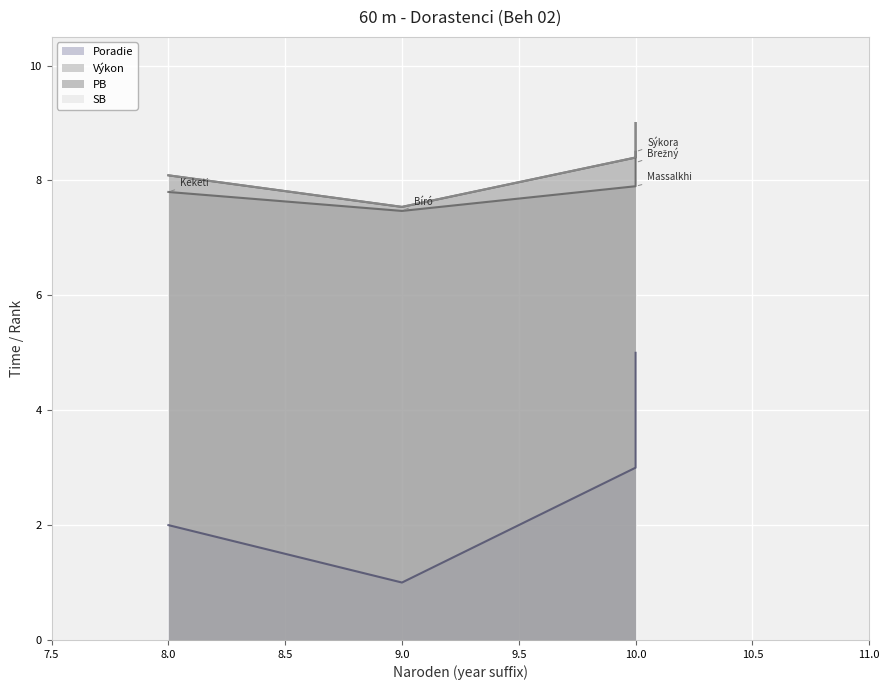

The value of Výkon at Brežný Matej is 8.3. True or false?

True